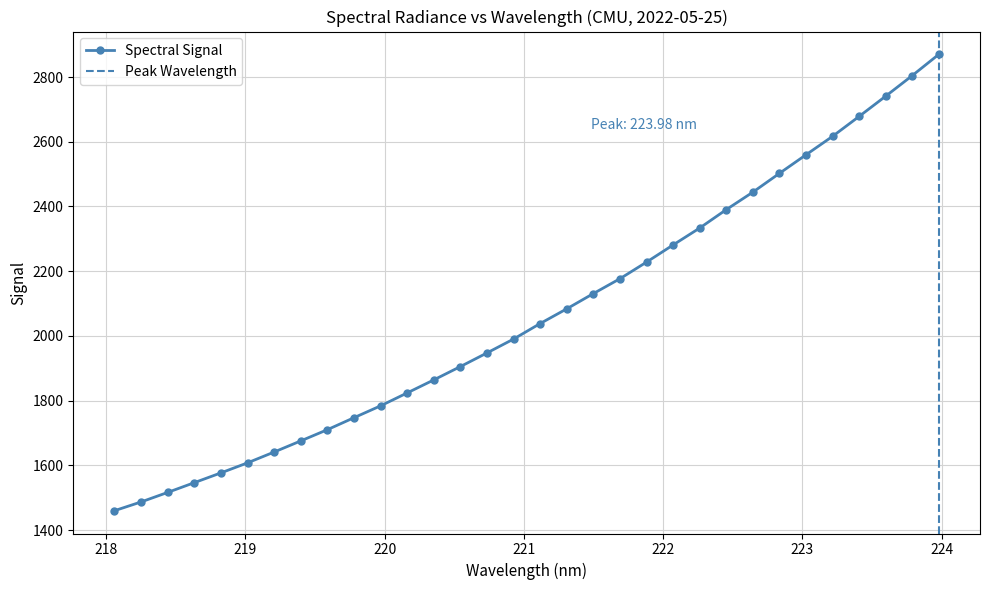

What is the label of the 2nd point from the right?

223.7895